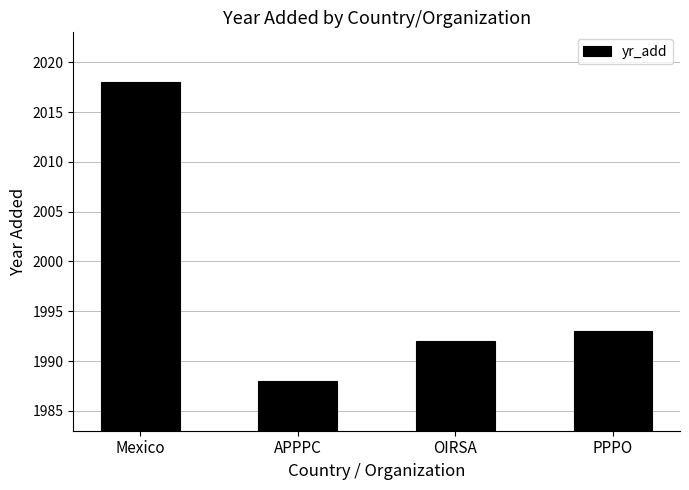

What is the ratio of the value at PPPO to the value at APPPC?

1.0